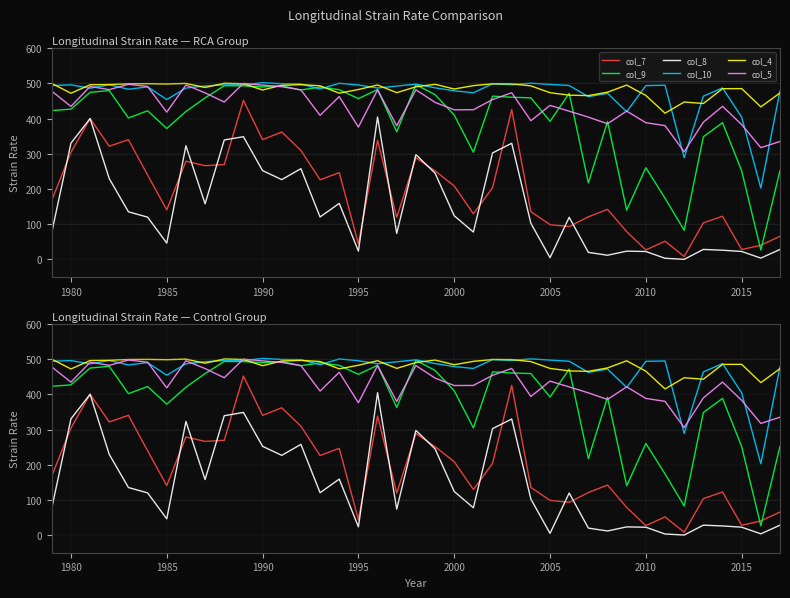

How many data points in col_8 are less than 120?

19